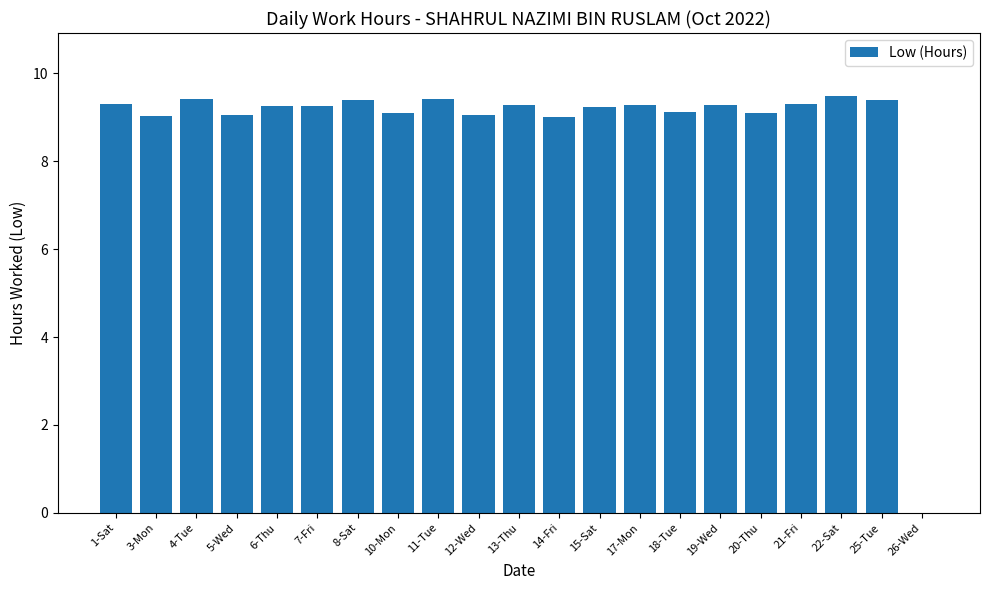

Approximately how many times larger is the value at 1-Sat compared to 22-Sat?

1.0